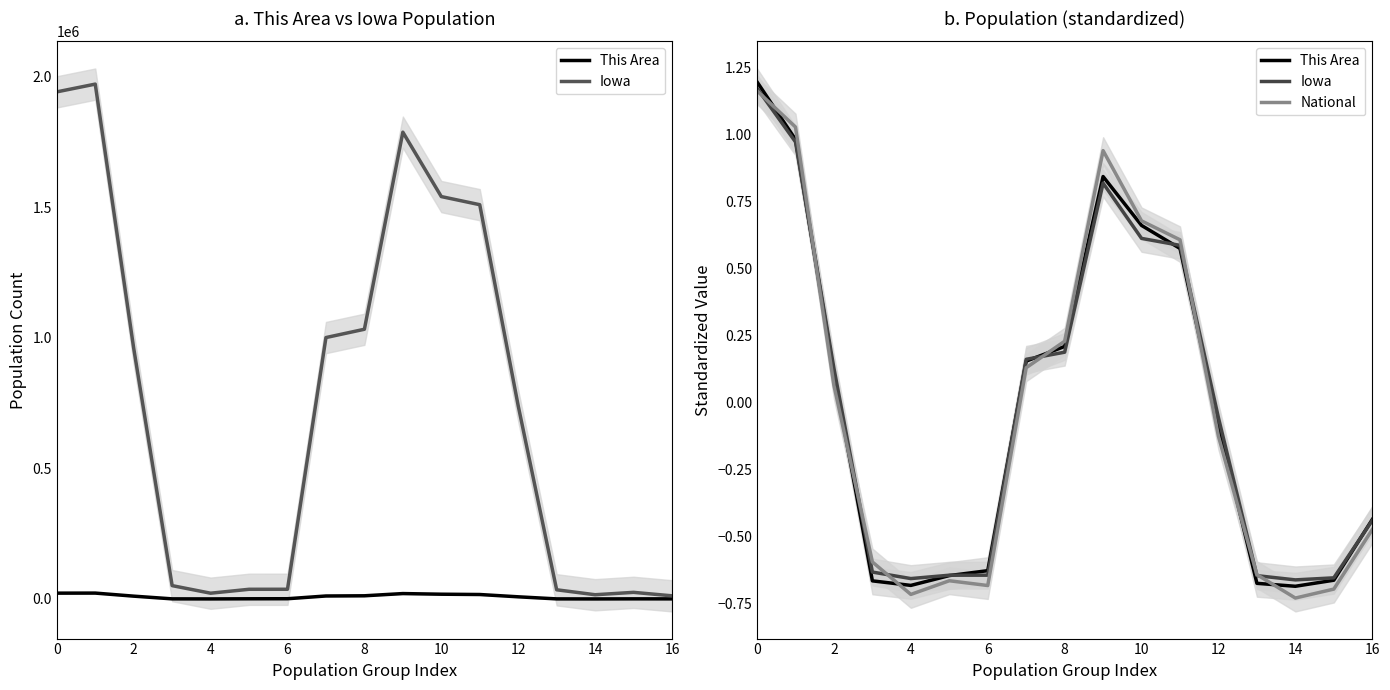

What is the maximum value for Iowa?

1.2